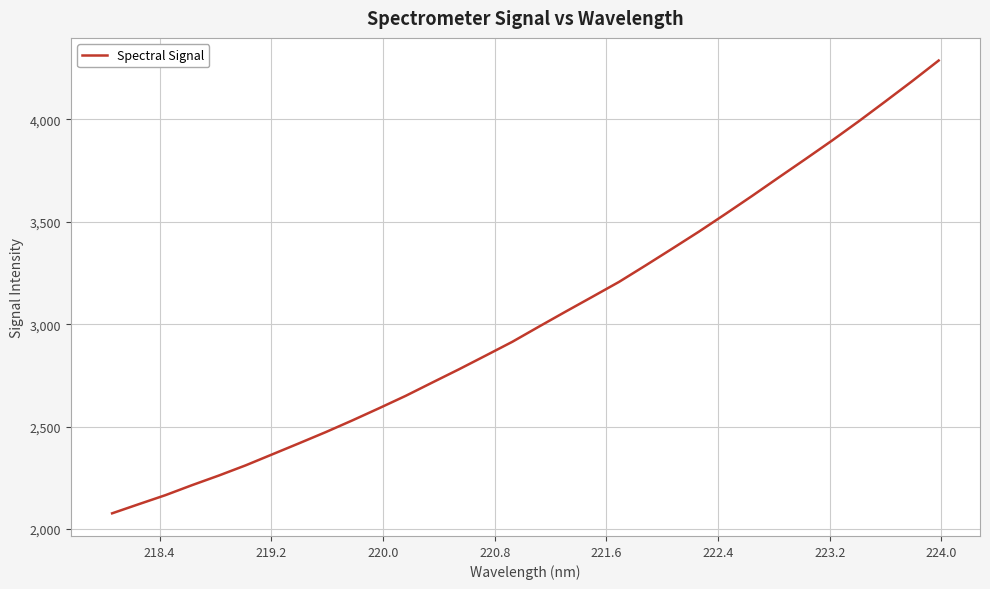

What is the greatest value displayed?

4287.8